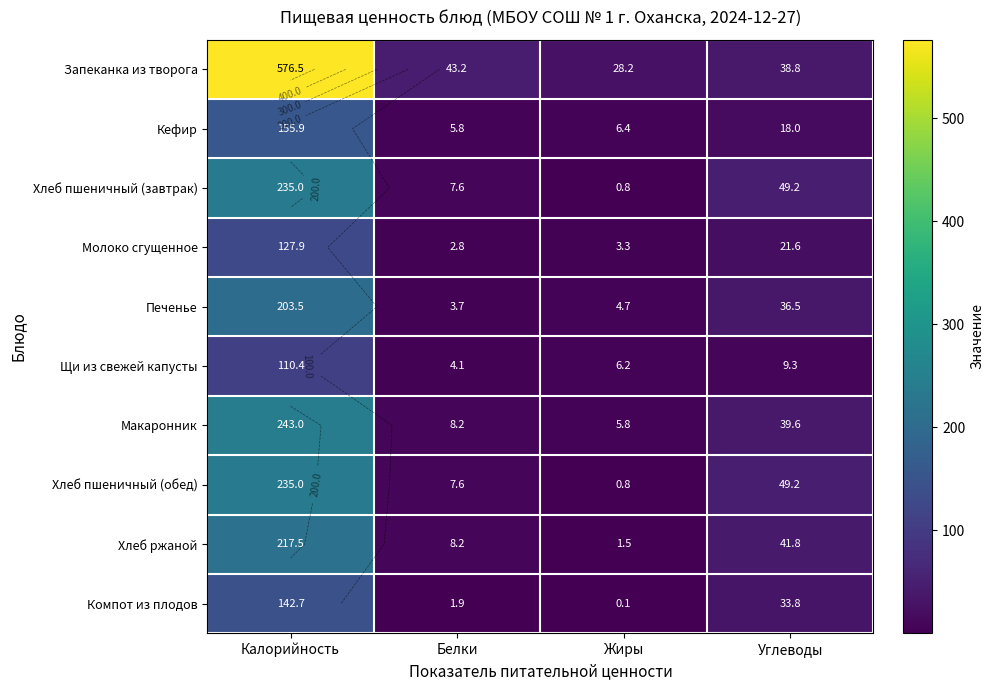

What is the sum of the Хлеб ржаной values at Жиры and Углеводы?

43.2